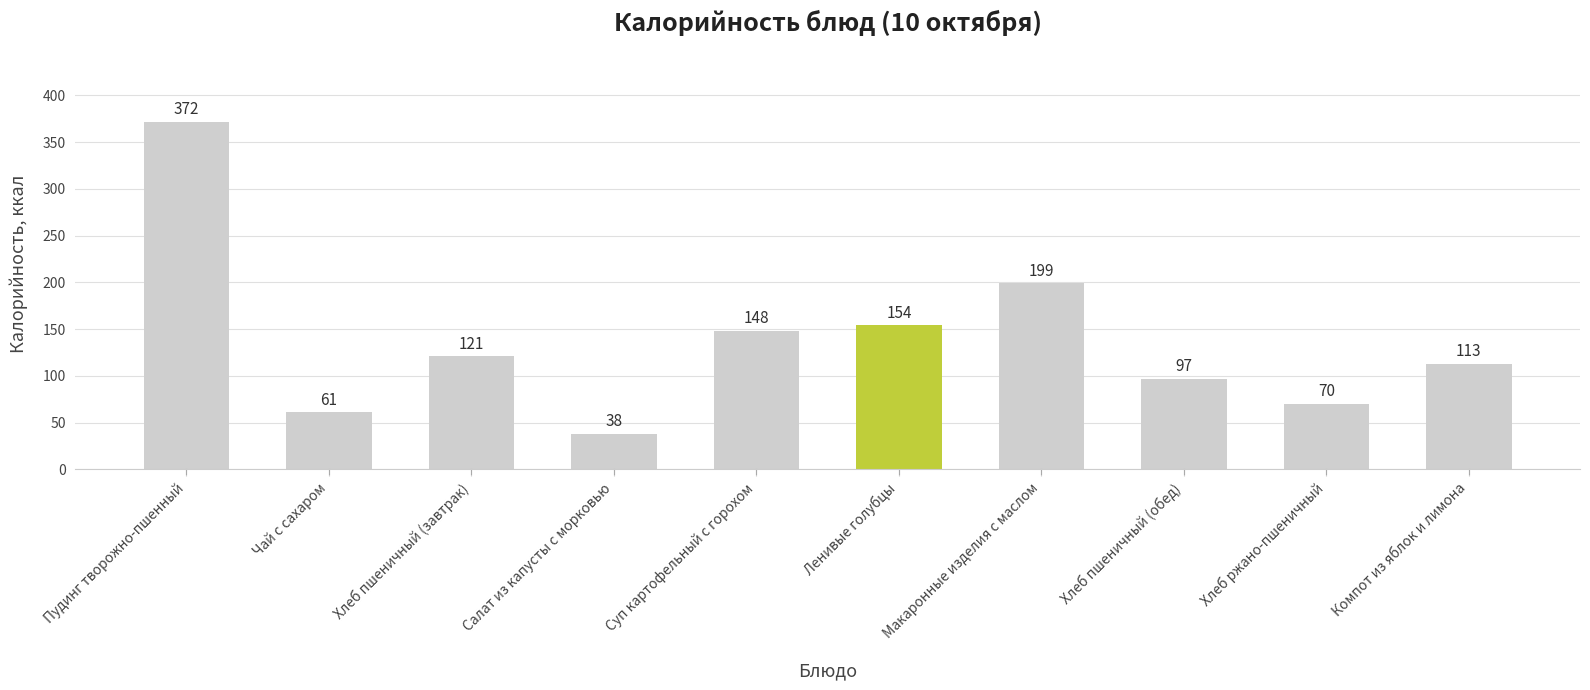

How many values are below 121?

5